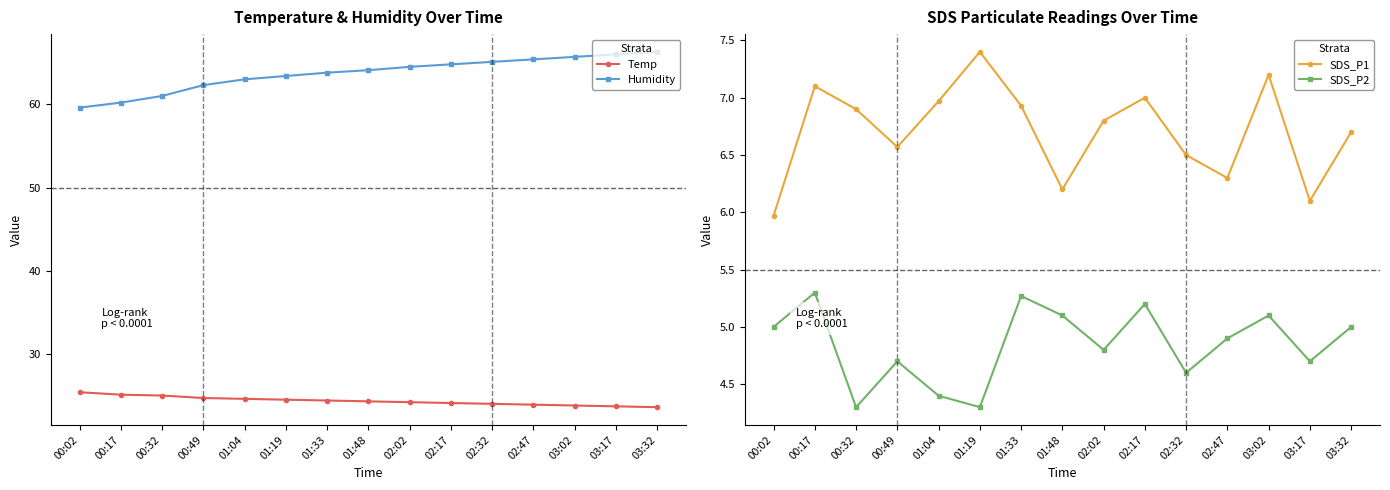

Where does the SDS_P1 series first go above 6?

00:17